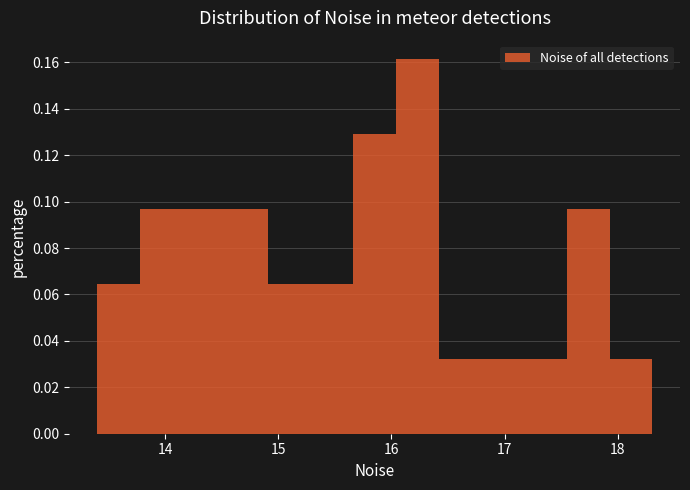

Read against the x-axis, roughly where is the centre of the tallest bar?

16.2